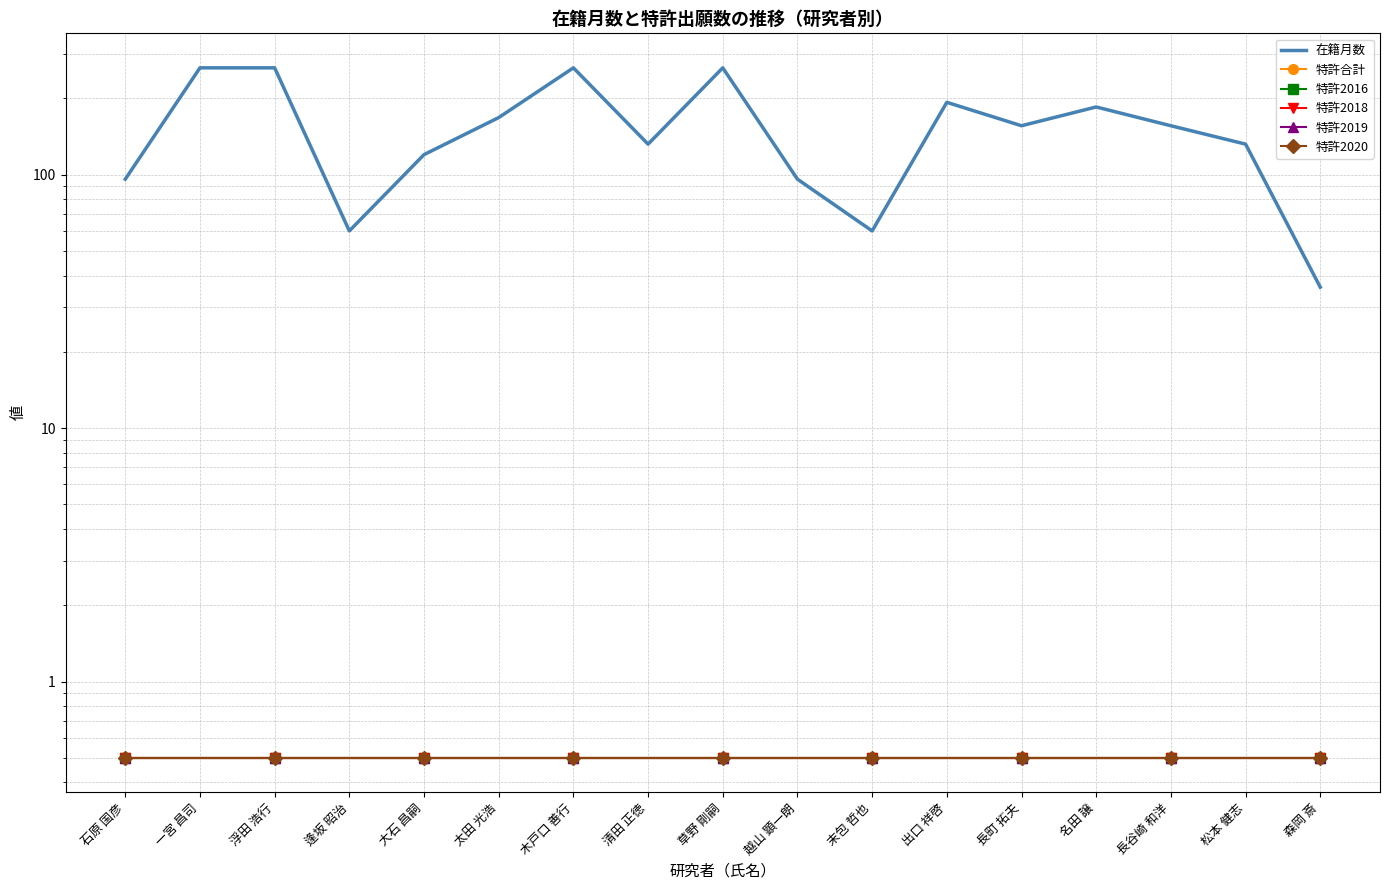

True or false: 特許合計 and 特許2018 cross at least once.

False